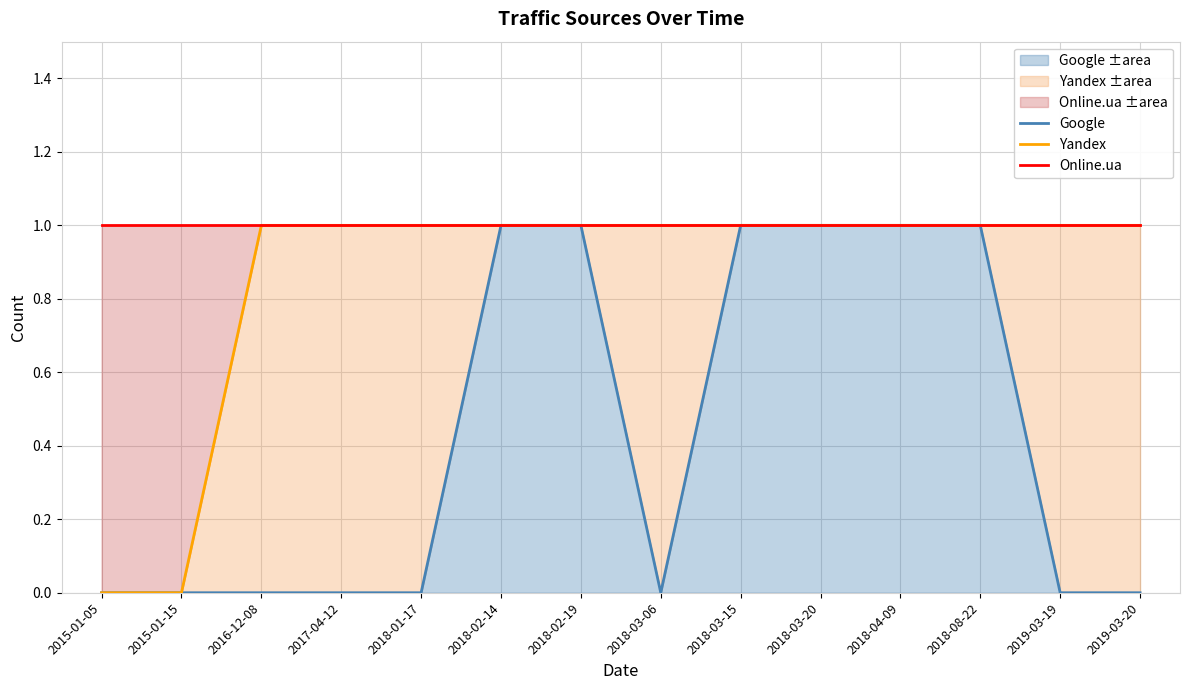

True or false: Online.ua and Google cross at least once.

False